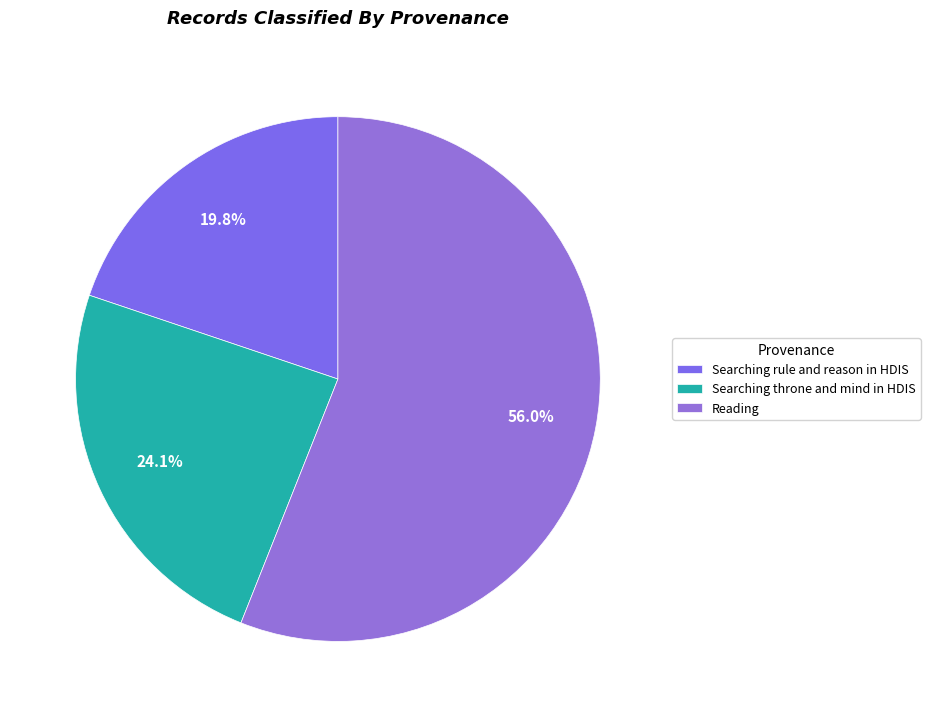

Between Reading and Searching throne and mind in HDIS, which is larger?

Reading